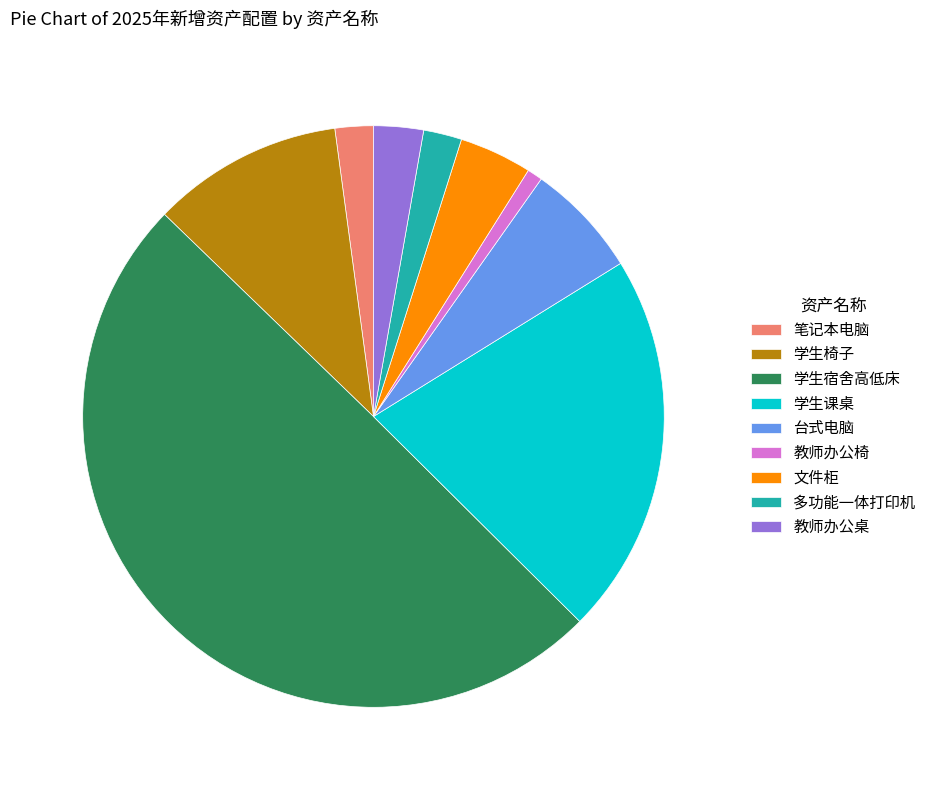

Do 学生课桌 and 笔记本电脑 together represent more than half of the pie?

No